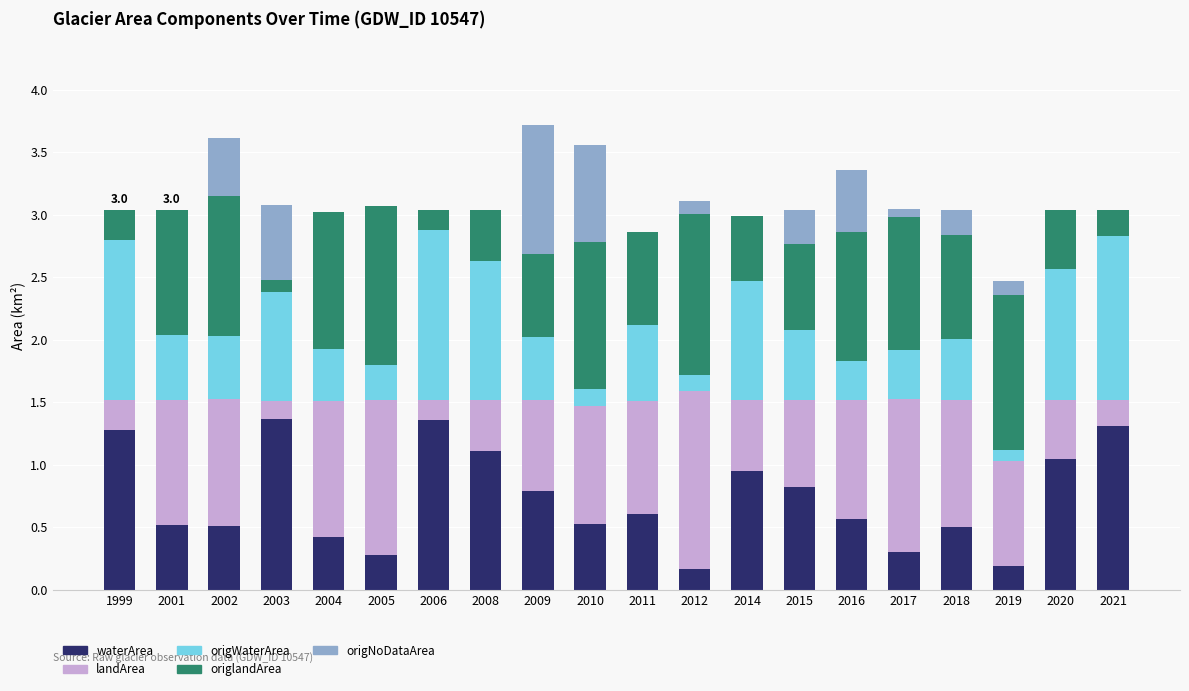

Read the waterArea value at 2011.

0.6